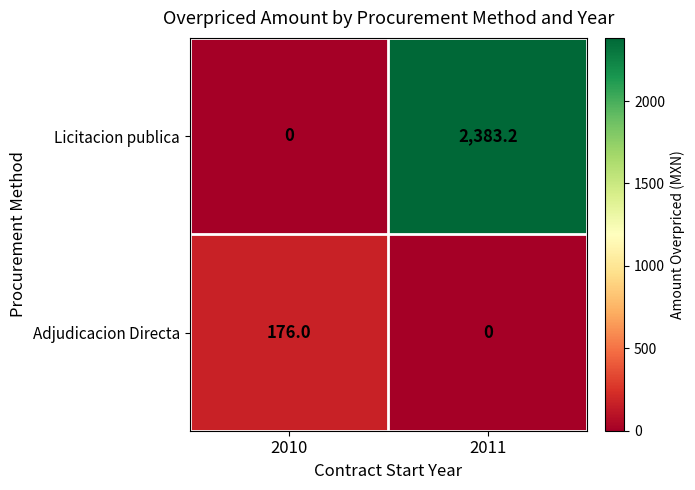

What is the difference between the maximum and minimum values in the Licitacion publica series?

2383.2